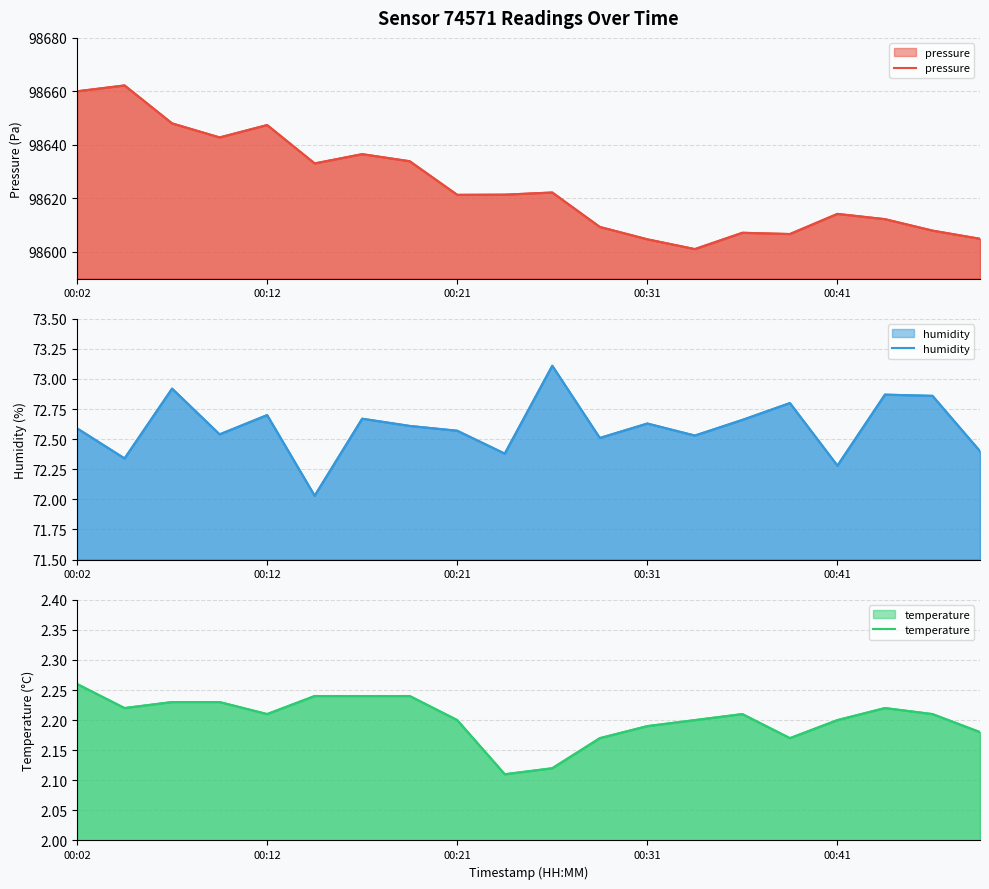

True or false: temperature has a value of 2.2 at 6.

True